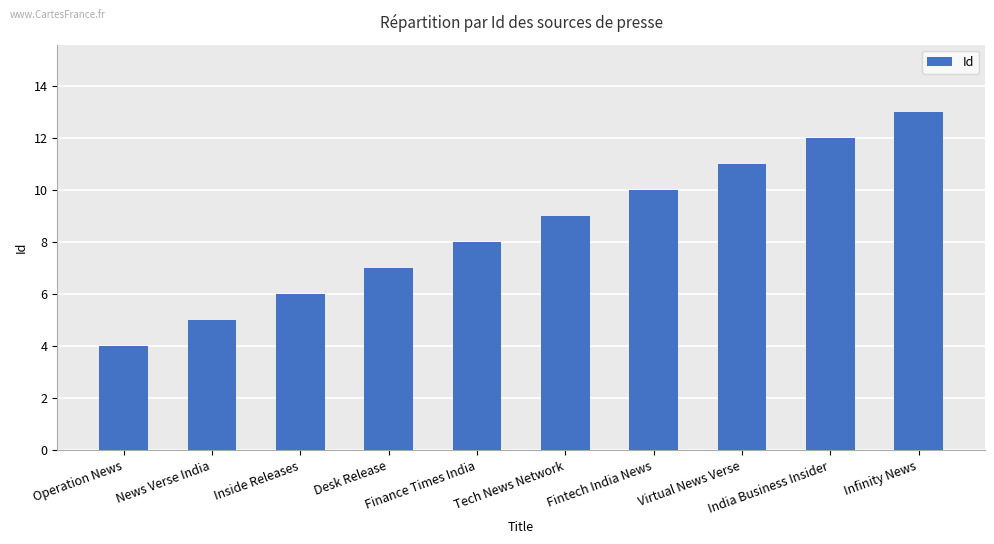

What is the change in value from News Verse India to Infinity News?

+8